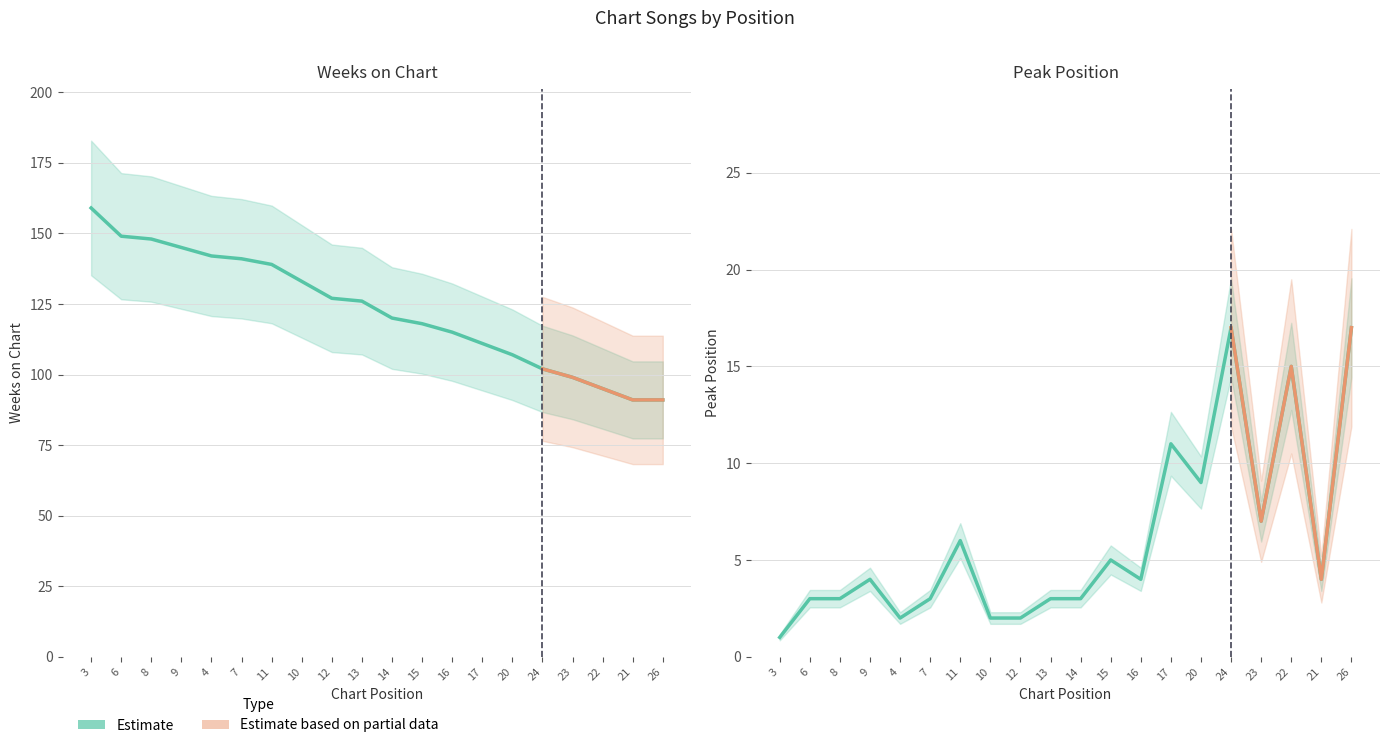

Rank the series at 23 from lowest to highest value.

Peak Position, Weeks on Chart